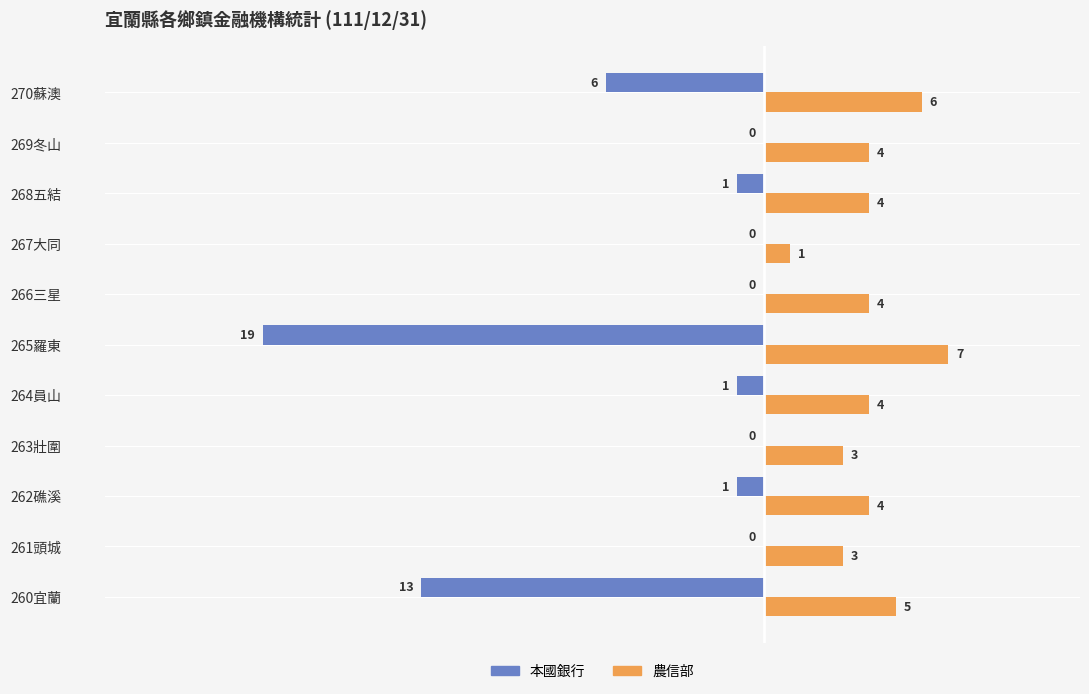

Is the value of 農信部 at 268五結 greater than the value of 本國銀行 at 269冬山?

Yes